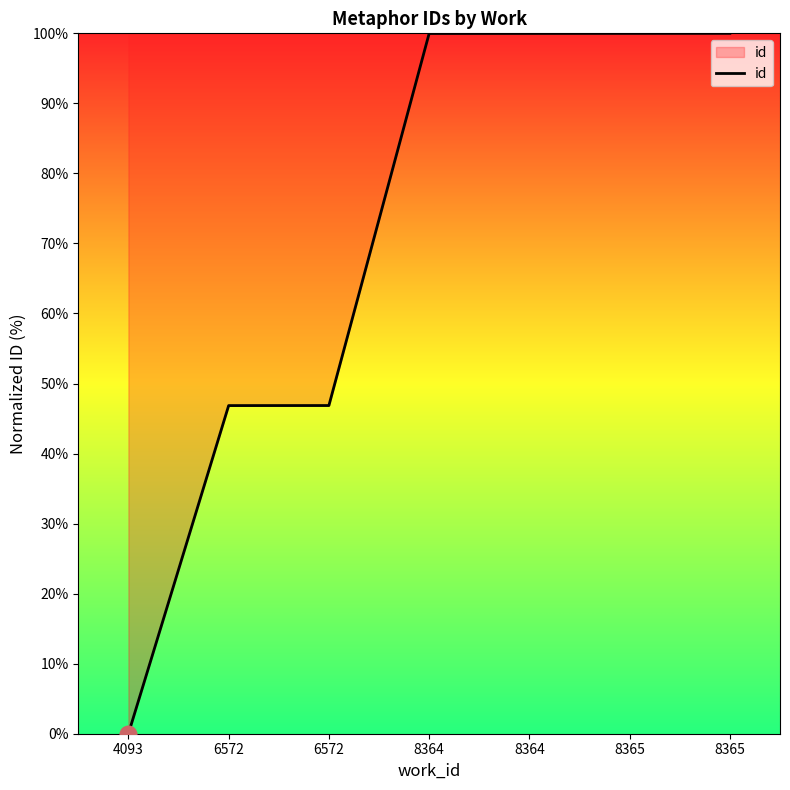

How many values exceed 99?

4